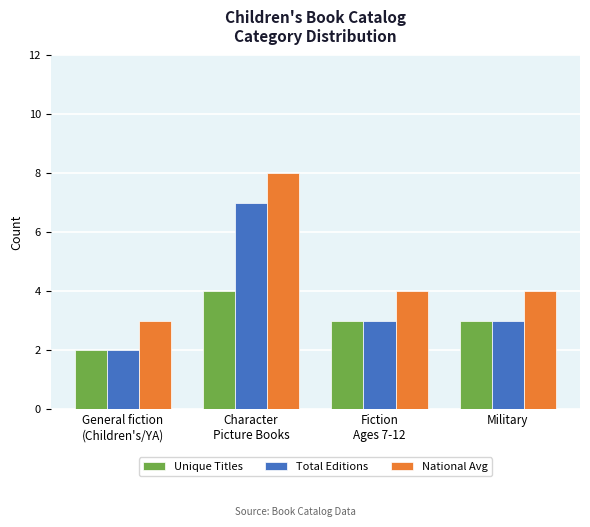

What is the approximate value of Unique Titles at General fiction
(Children's/YA)?

2